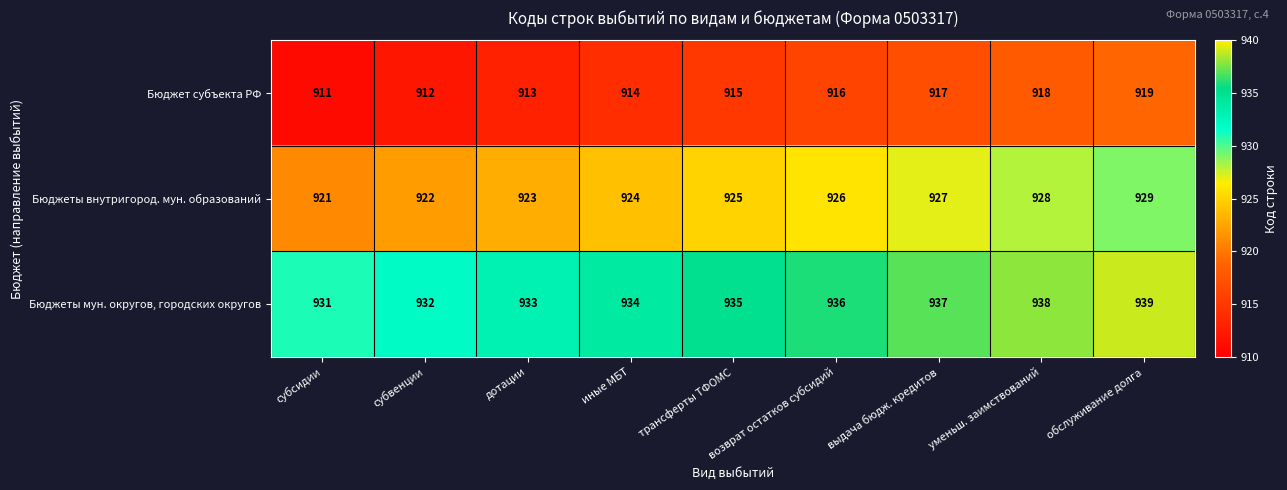

How many series are shown in this chart?

3